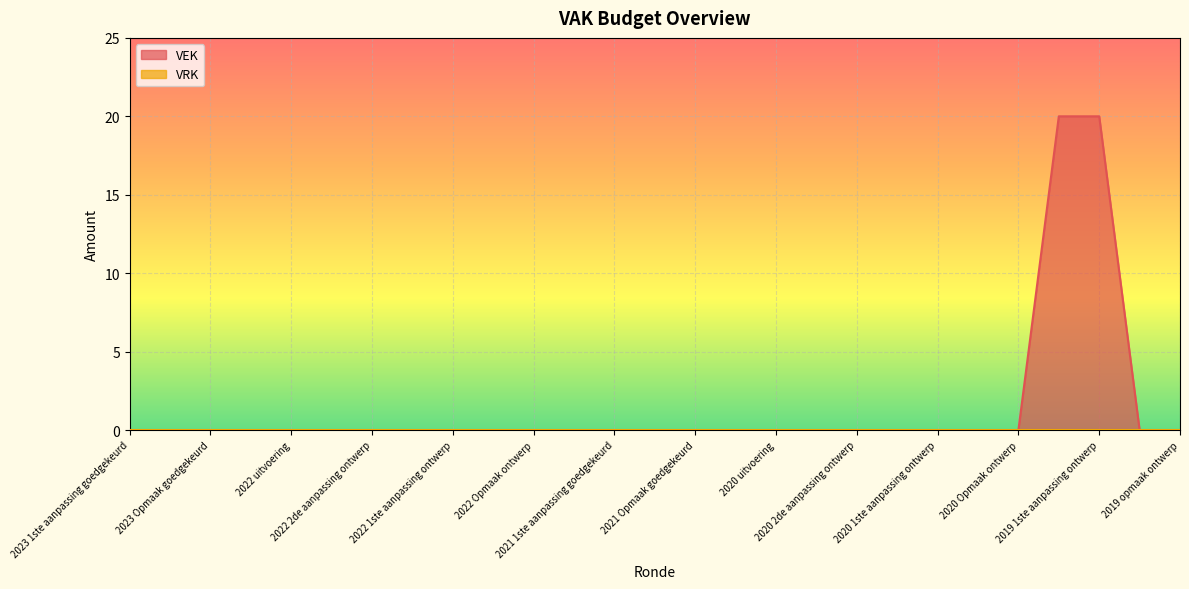

The value at 2019 opmaak goedgekeurd is 12. True or false?

False